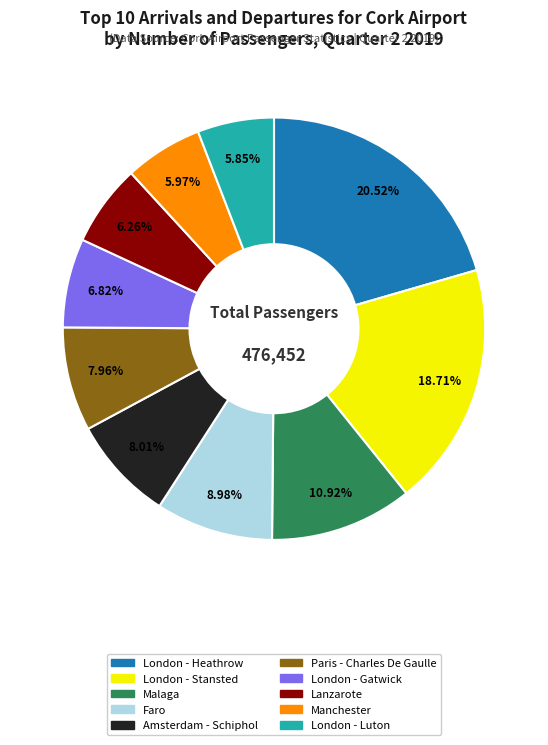

How many slices are in this pie chart?

10